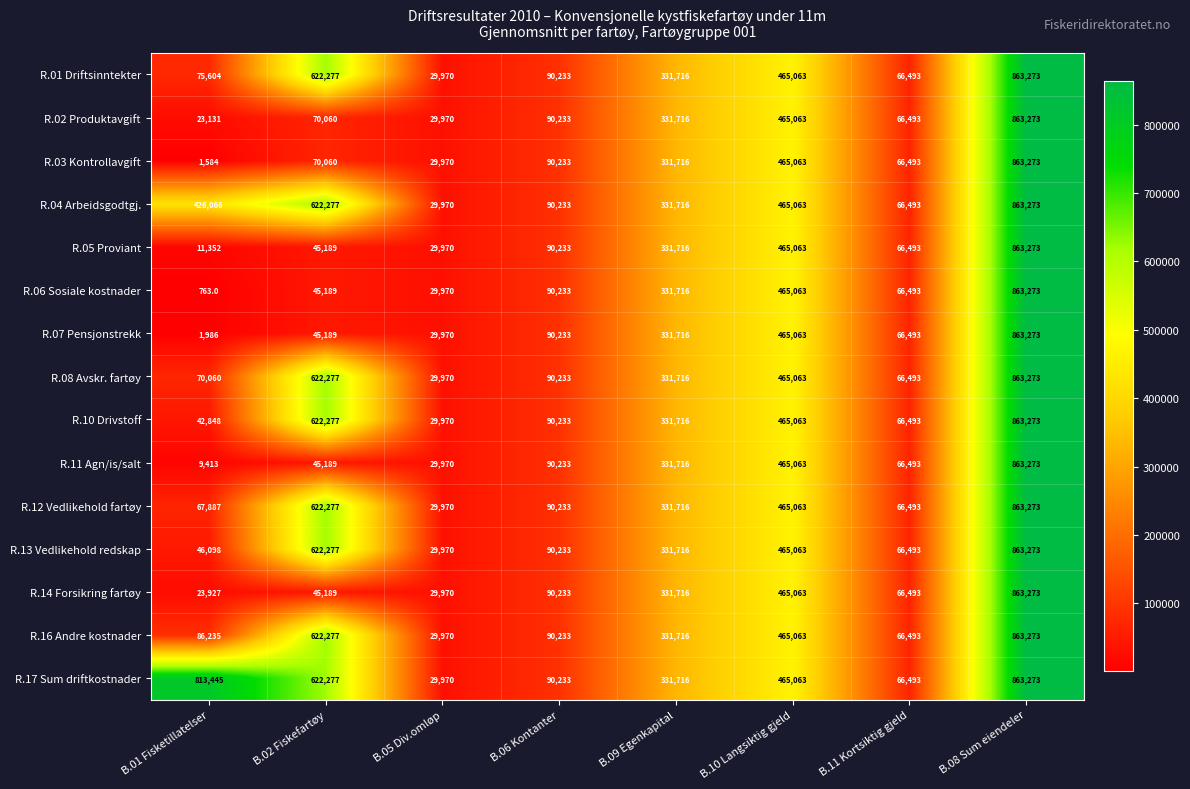

At how many categories does at least one series exceed 390336?

4